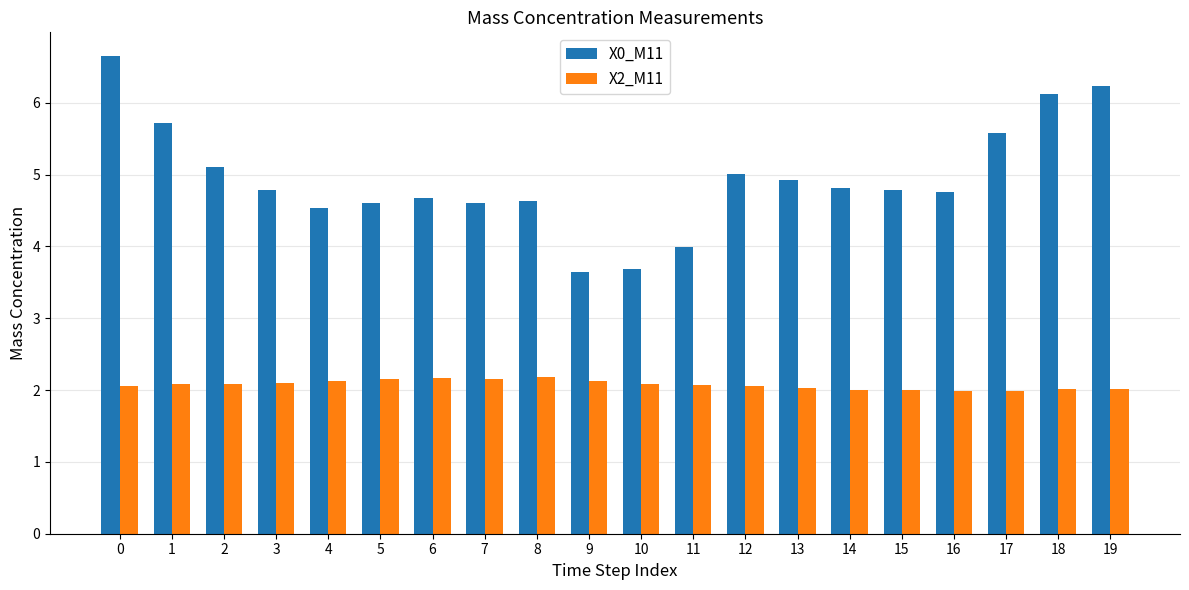

At 11, list the series in order from smallest to largest.

X2_M11, X0_M11